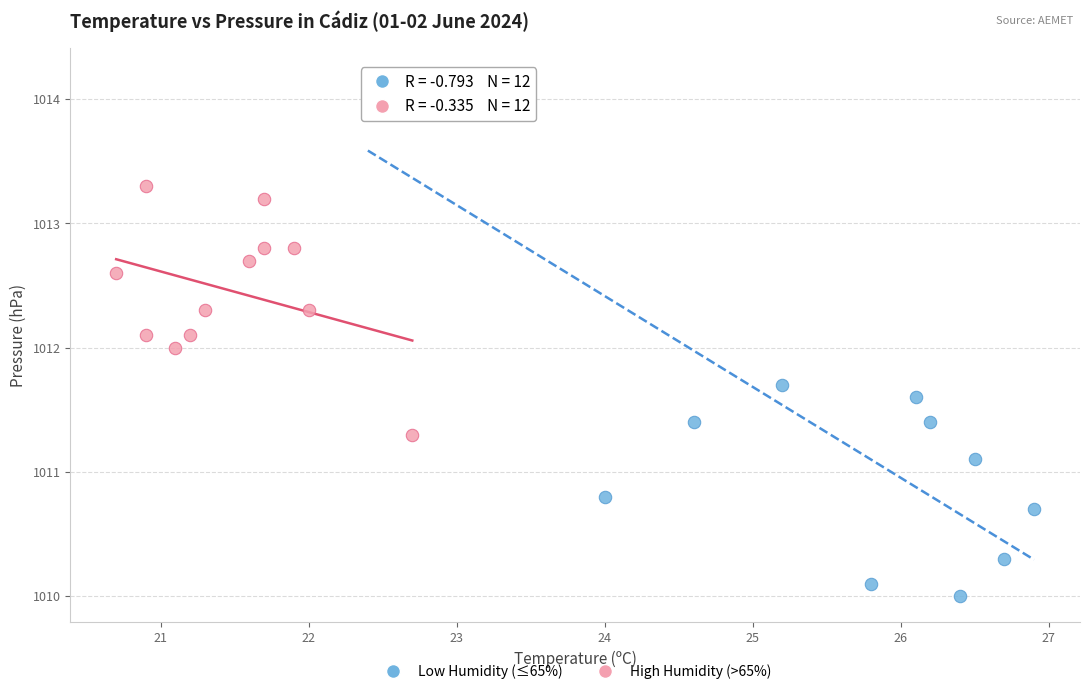

Which series reaches the minimum Y coordinate?

Low Humidity (≤65%)